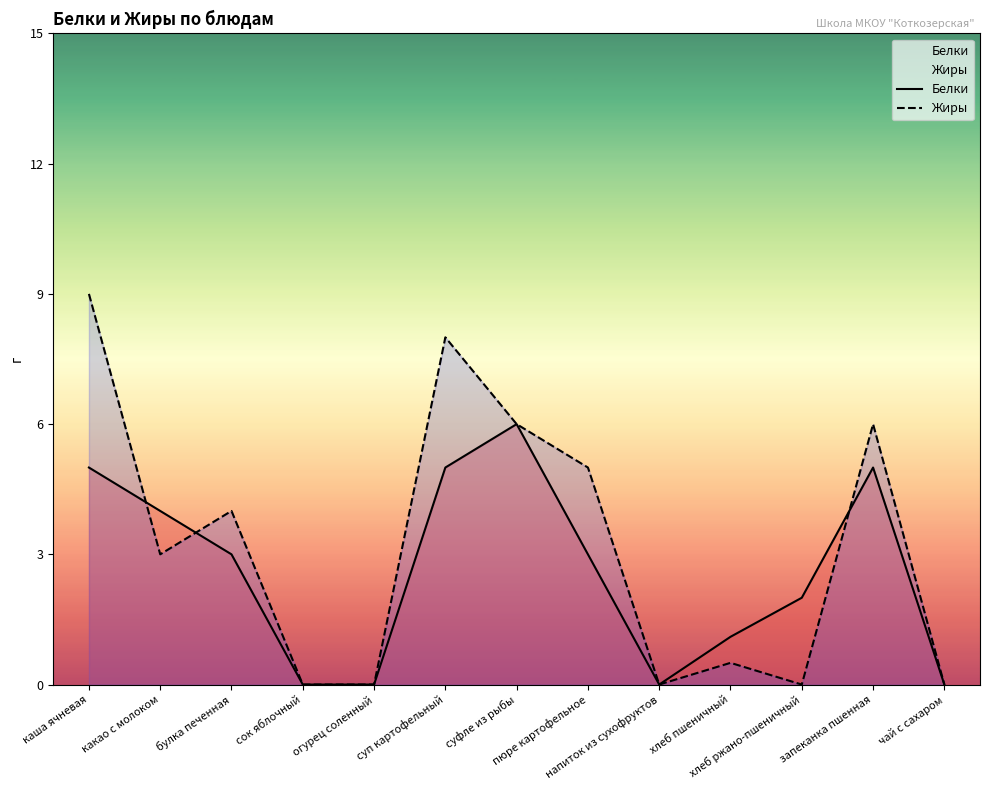

What position from the right is суп картофельный?

8